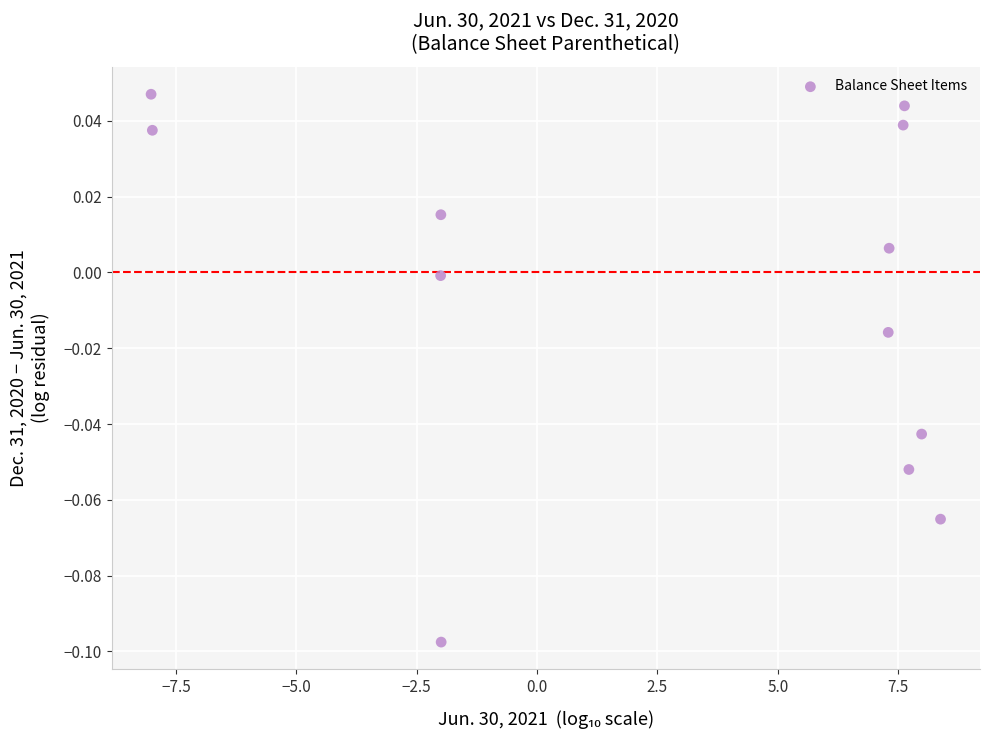

What is the average X value?

2.7